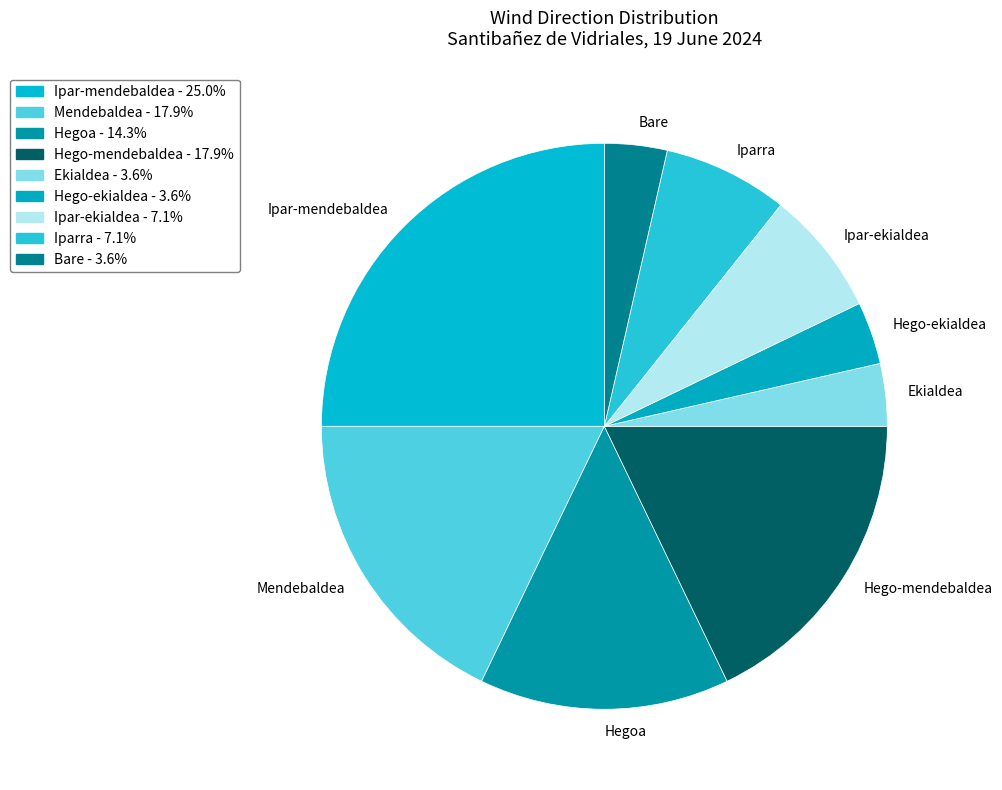

Do Ipar-ekialdea and Hego-ekialdea together represent more than half of the pie?

No